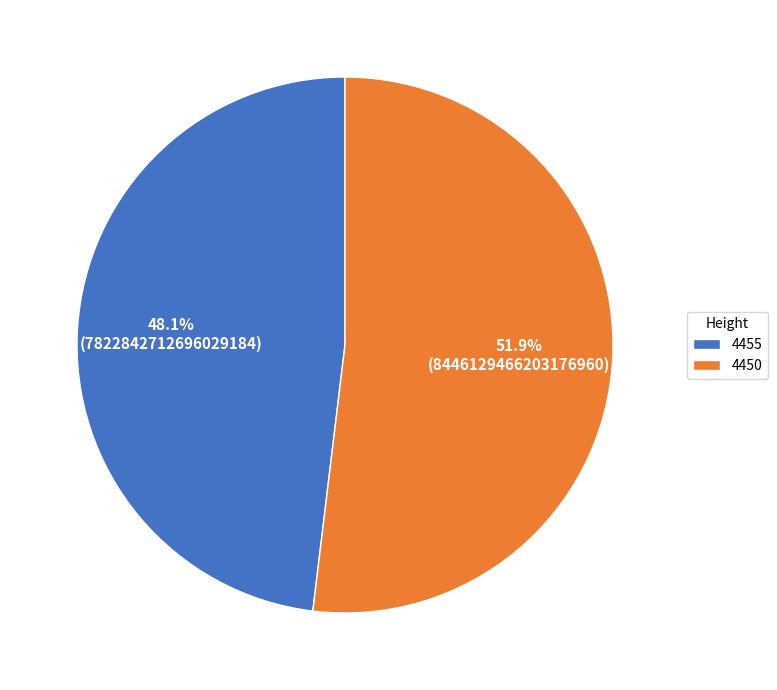

To the nearest percent, what percentage of the pie is 4455?

48%